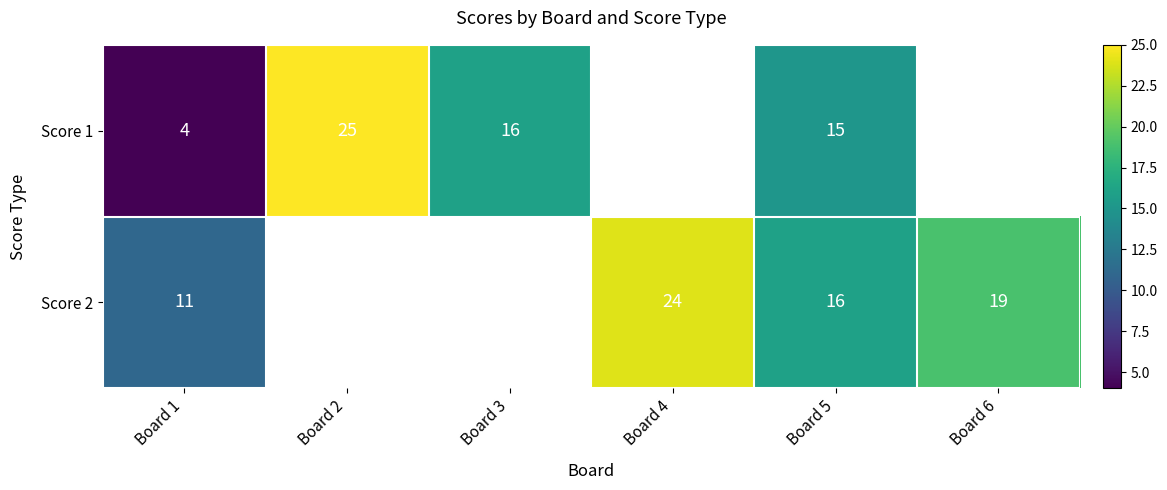

The value of Score 2 at Board 1 is 5.9. True or false?

False